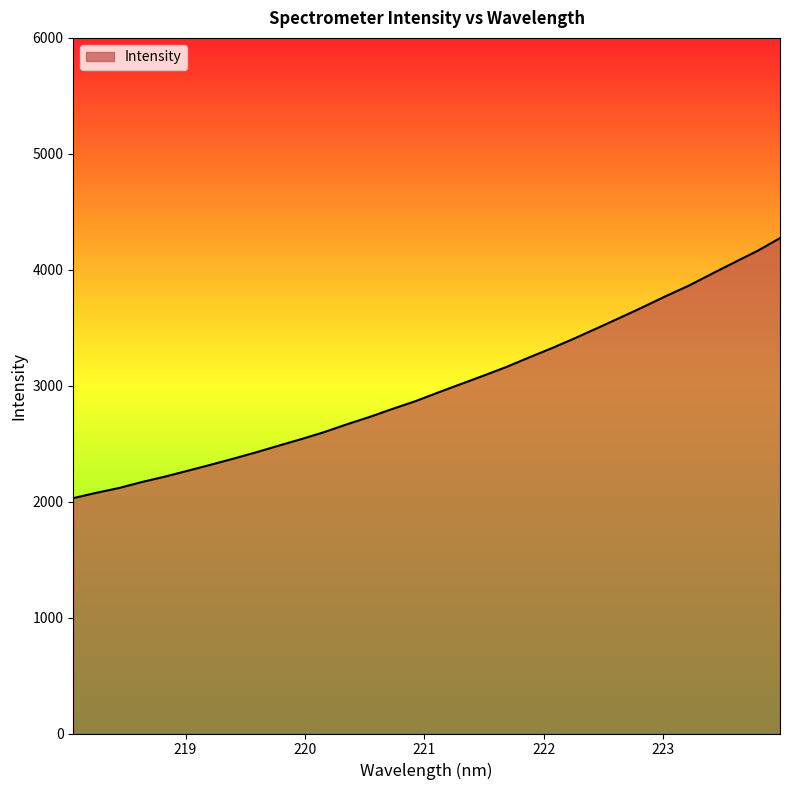

What is the difference between the maximum and minimum values?

2242.7